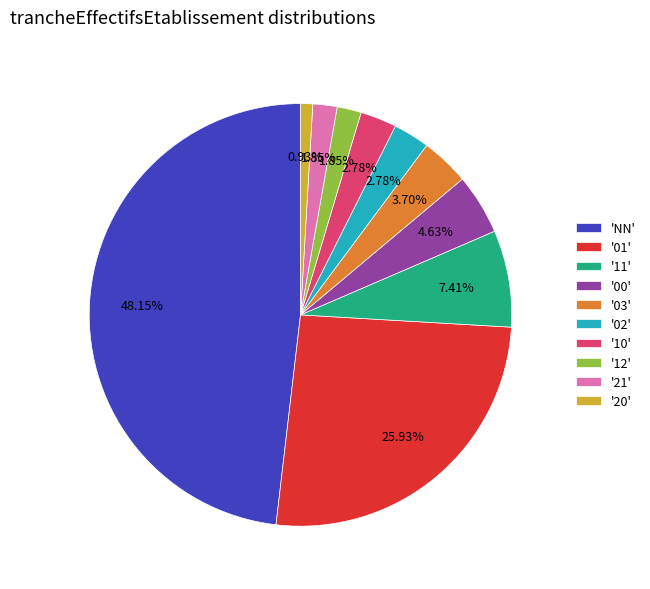

Do '03' and '11' together represent more than half of the pie?

No